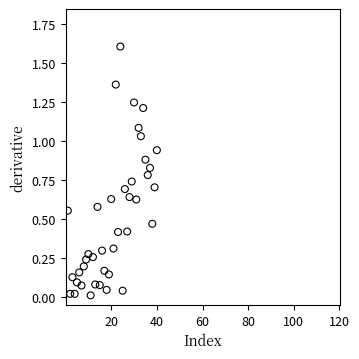

What is the range of X values (max minus min)?

39.0